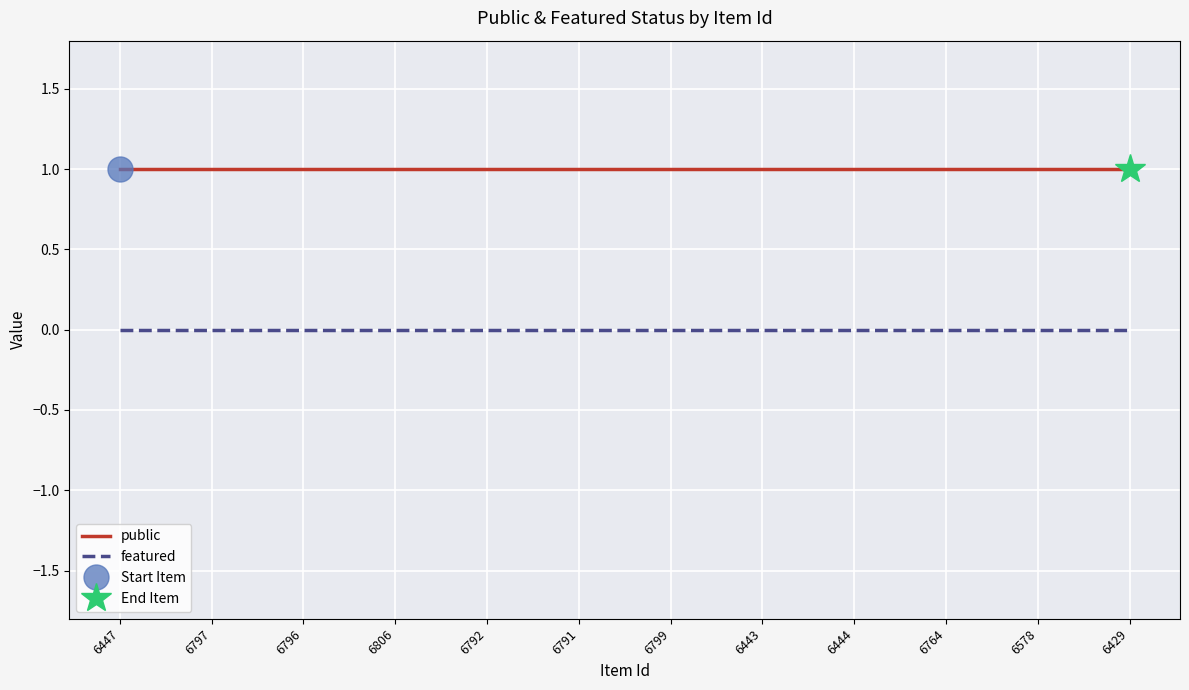

Which series changed the most between 6806 and 6792?

public